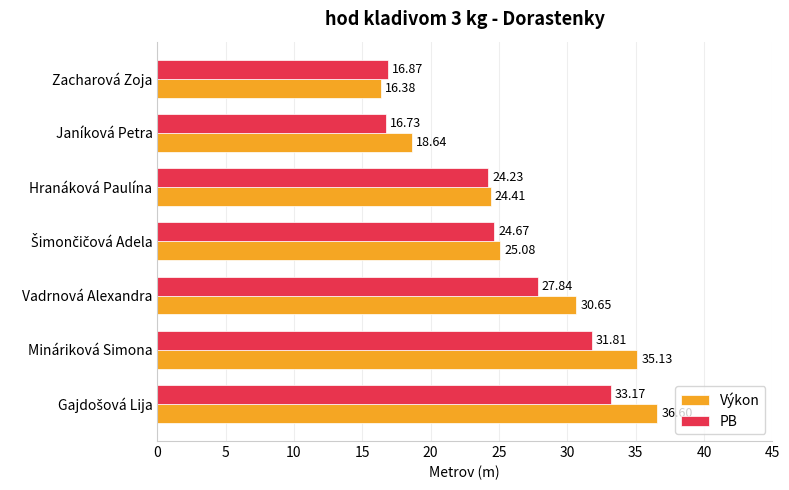

What is the average value of the Výkon series?

26.7